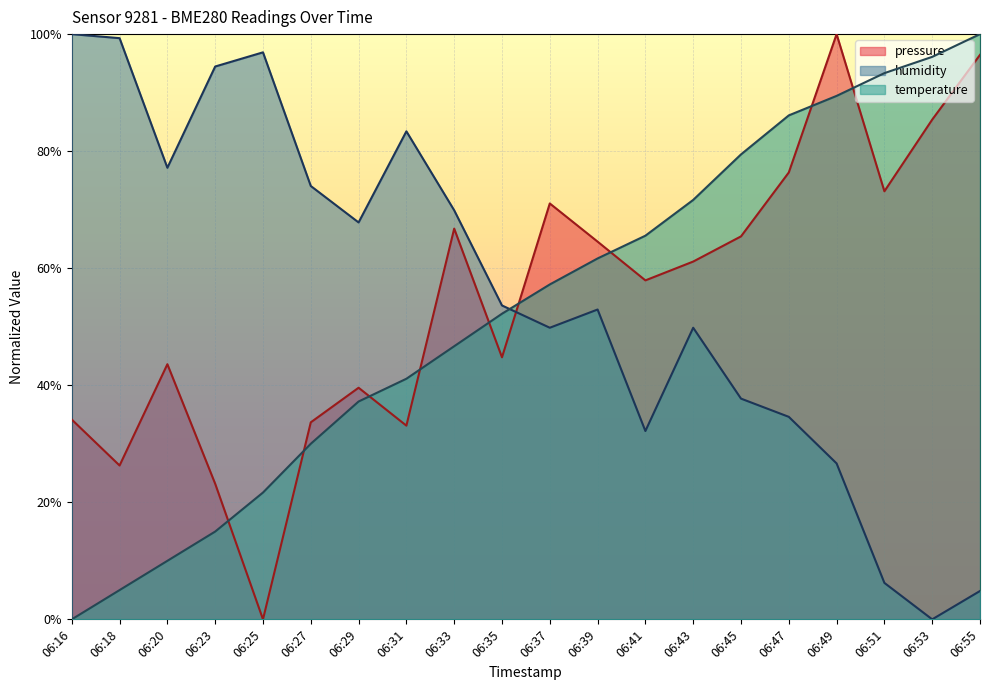

Is it true that temperature equals 125.2 at 06:51?

False